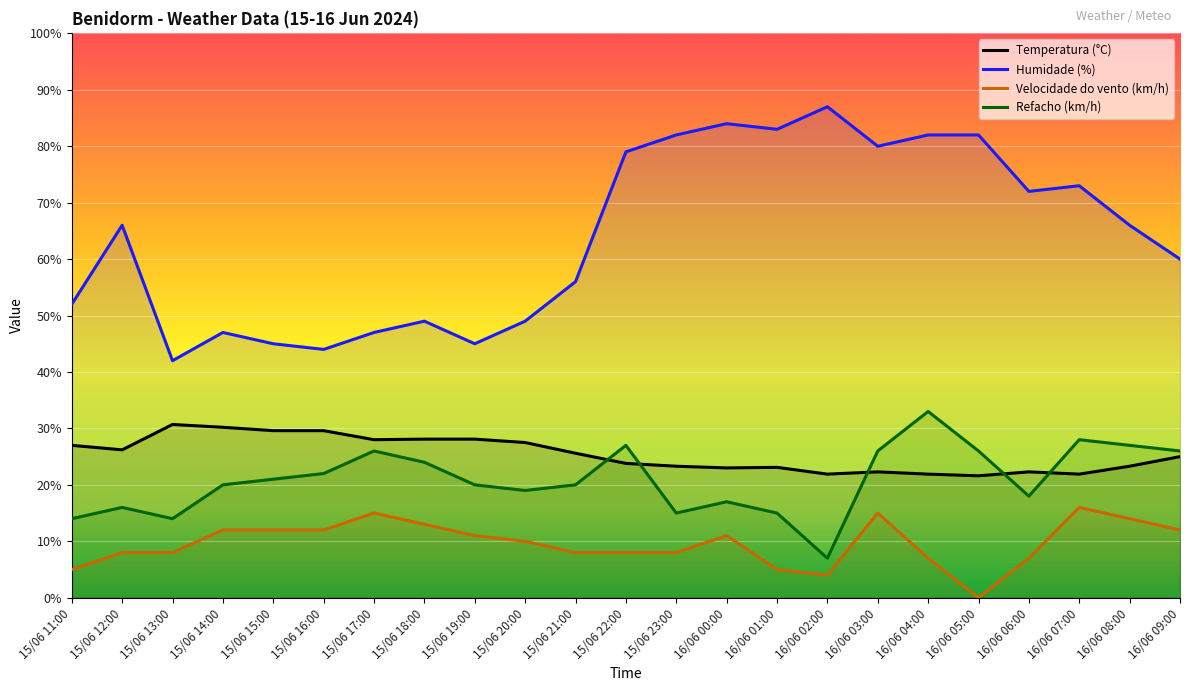

What is the difference between the Refacho (km/h) values at 16/06 07:00 and 16/06 05:00?

2.0